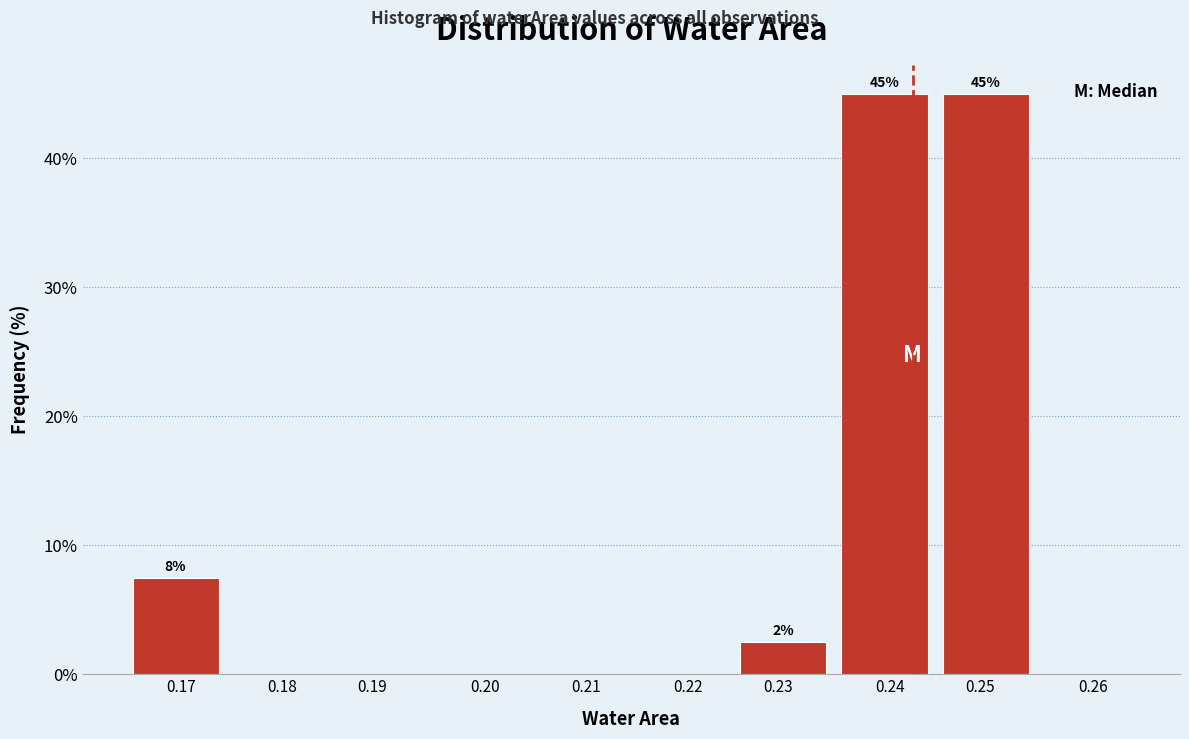

Reading left to right, what are all the values shown in this chart?

0.17=7.5	0.18=0.0	0.19=0.0	0.20=0.0	0.21=0.0	0.22=0.0	0.23=2.5	0.24=45.0	0.25=45.0	0.26=0.0